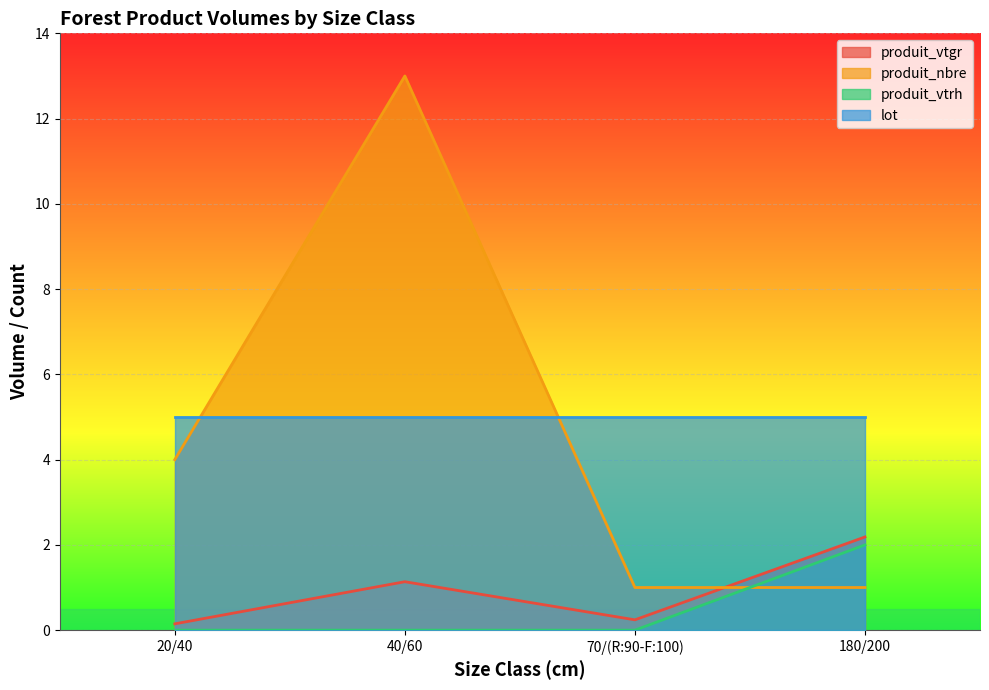

Between which two adjacent categories do produit_nbre and produit_vtgr first intersect?

70/(R:90-F:100) and 180/200